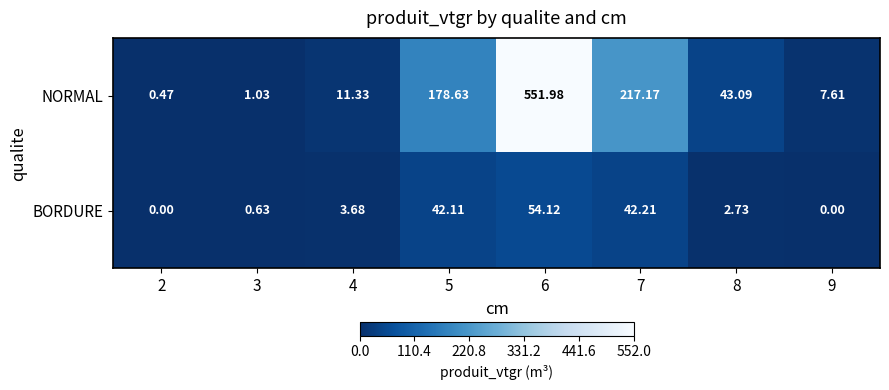

At 7, list the series in order from smallest to largest.

BORDURE, NORMAL